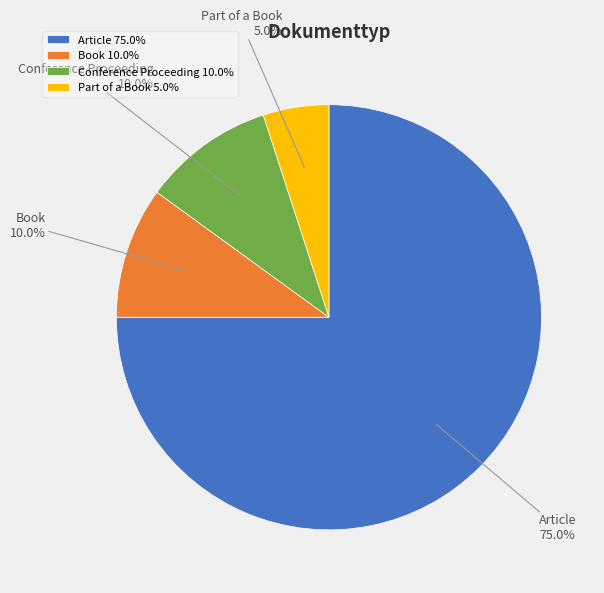

How much of the chart is everything except Article?

25.0%